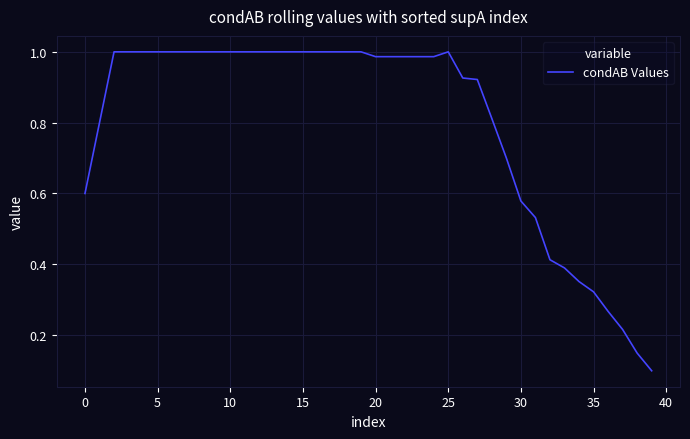

The value at 15 is 0.2. True or false?

False